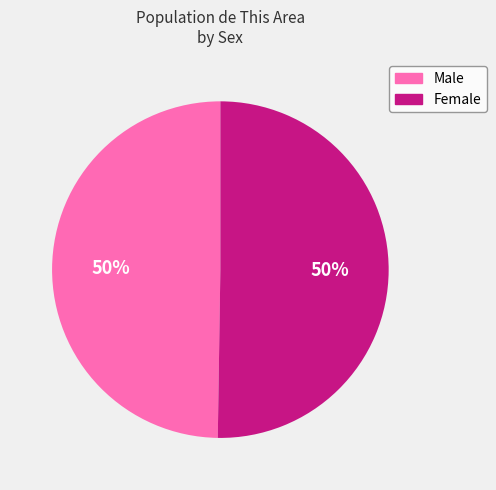

Is it true that Male is 50% of the pie?

True